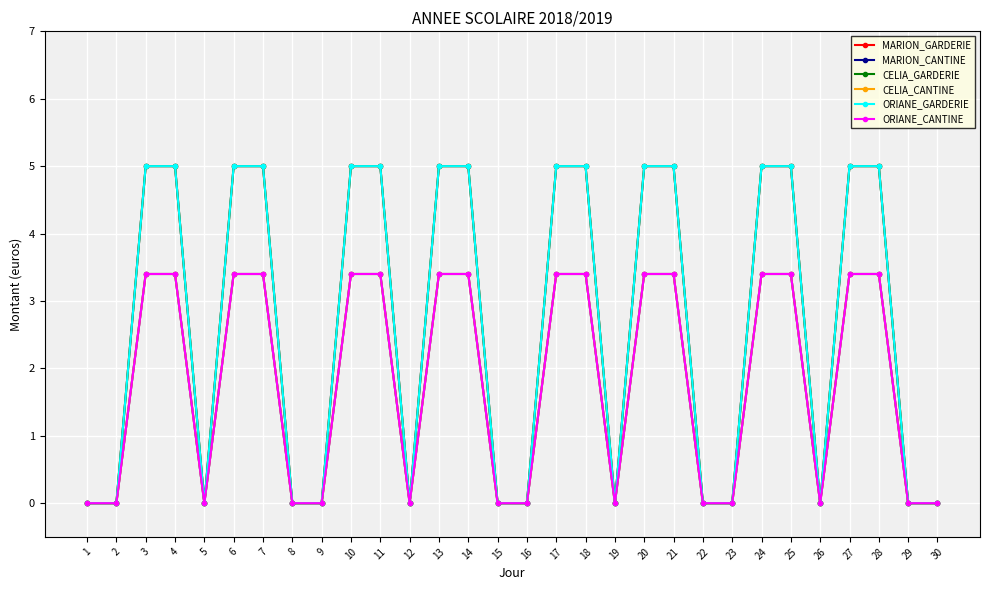

Is this an area chart (filled region under the line)?

No